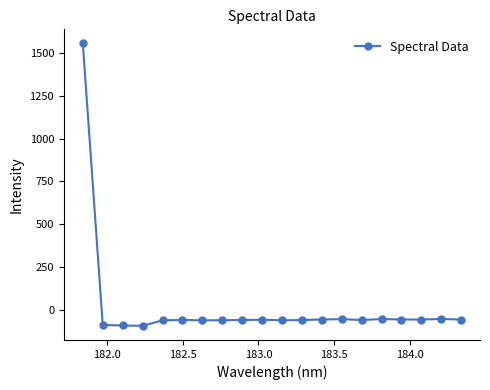

How many values are below zero?

19